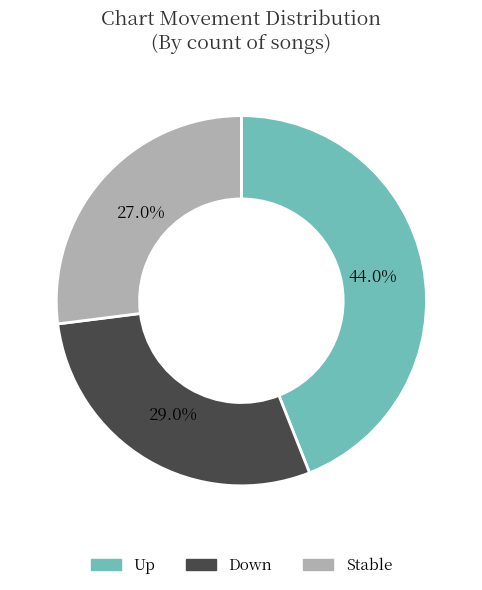

Which has a higher value, Stable or Down?

Down